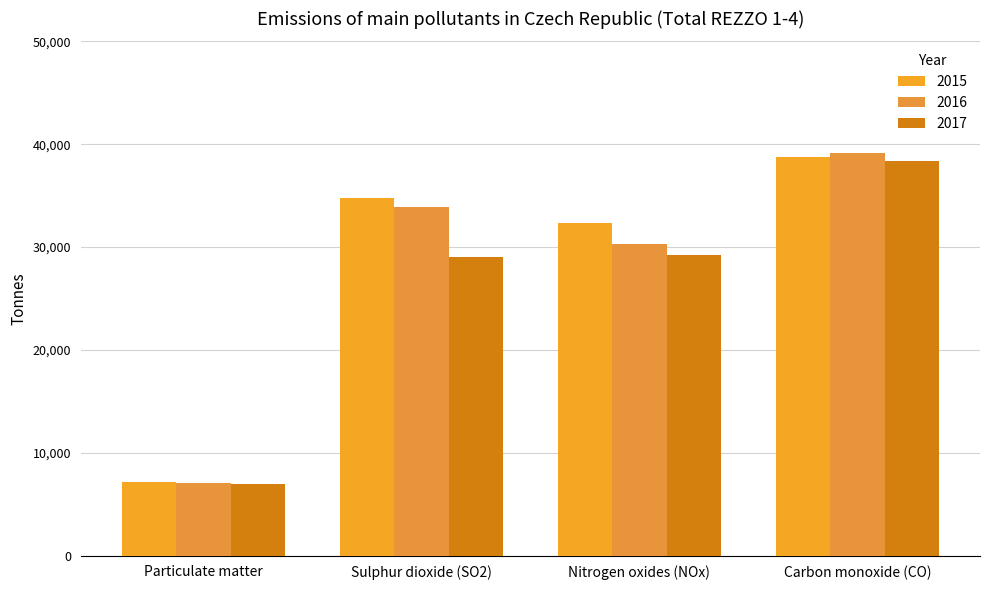

What are all the series names shown in the legend?

2015, 2016, 2017